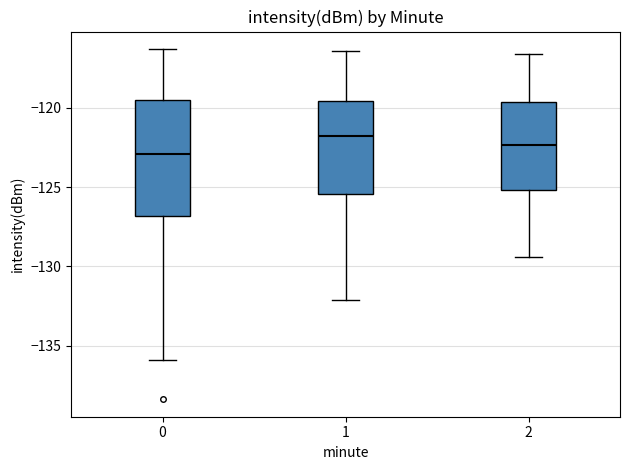

Reading left to right, read every box against the y-axis: the position of its median line, the range the box covers, and the ends of its whiskers. The values are not printed on the chart, so give them approximately, as read against the axis.

0: median -123.0, box -127.0 to -119.5, whiskers -136.0 to -116.5
1: median -122.0, box -125.5 to -119.5, whiskers -132.0 to -116.5
2: median -122.5, box -125.0 to -119.5, whiskers -129.5 to -116.5